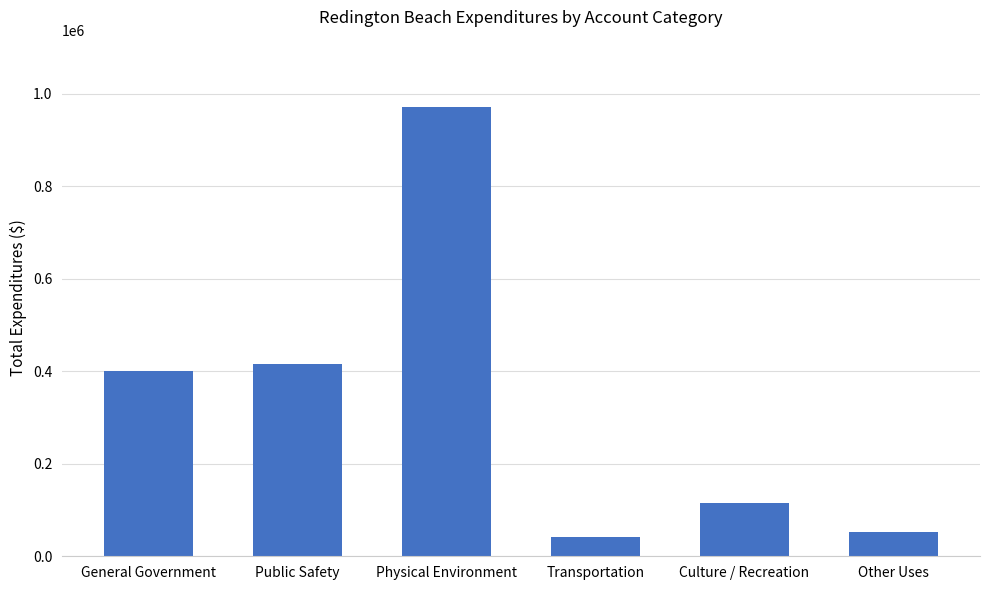

What position from the left is Physical Environment?

3